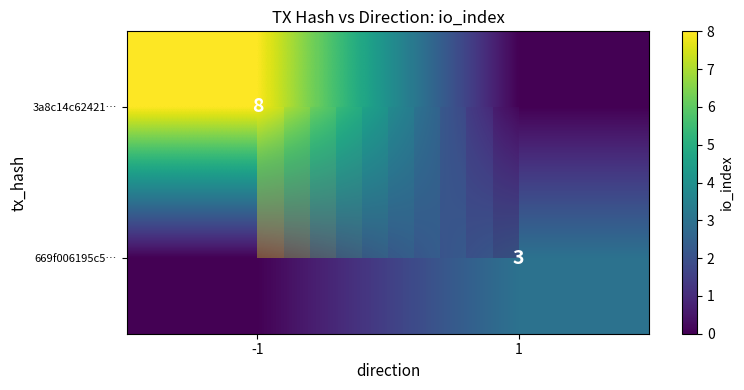

What is the sum of the 3a8c14c62421… values at 1 and -1?

8